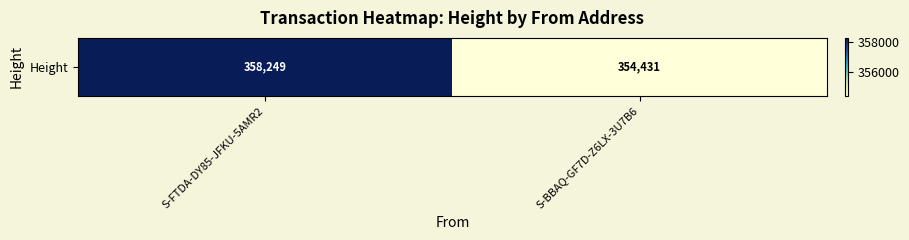

Between S-BBAQ-GF7D-Z6LX-3U7B6 and S-FTDA-DY85-JFKU-5AMR2, which is larger?

S-FTDA-DY85-JFKU-5AMR2